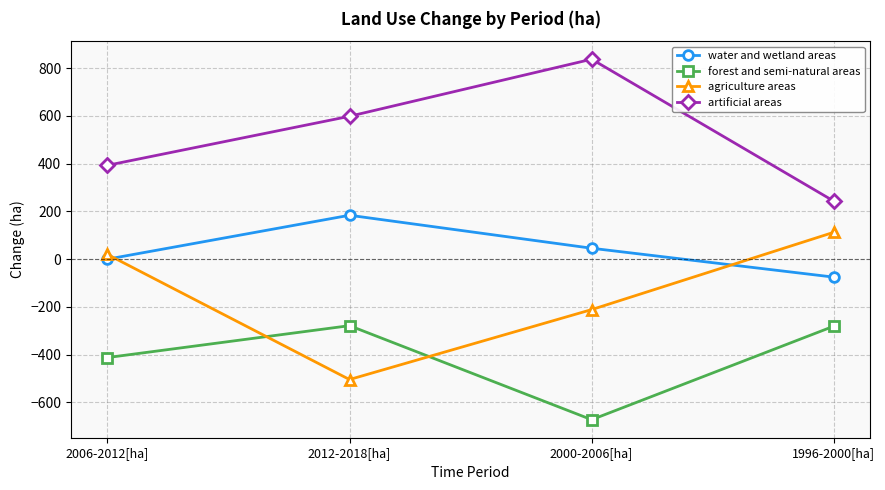

How many times do agriculture areas and forest and semi-natural areas cross each other?

2